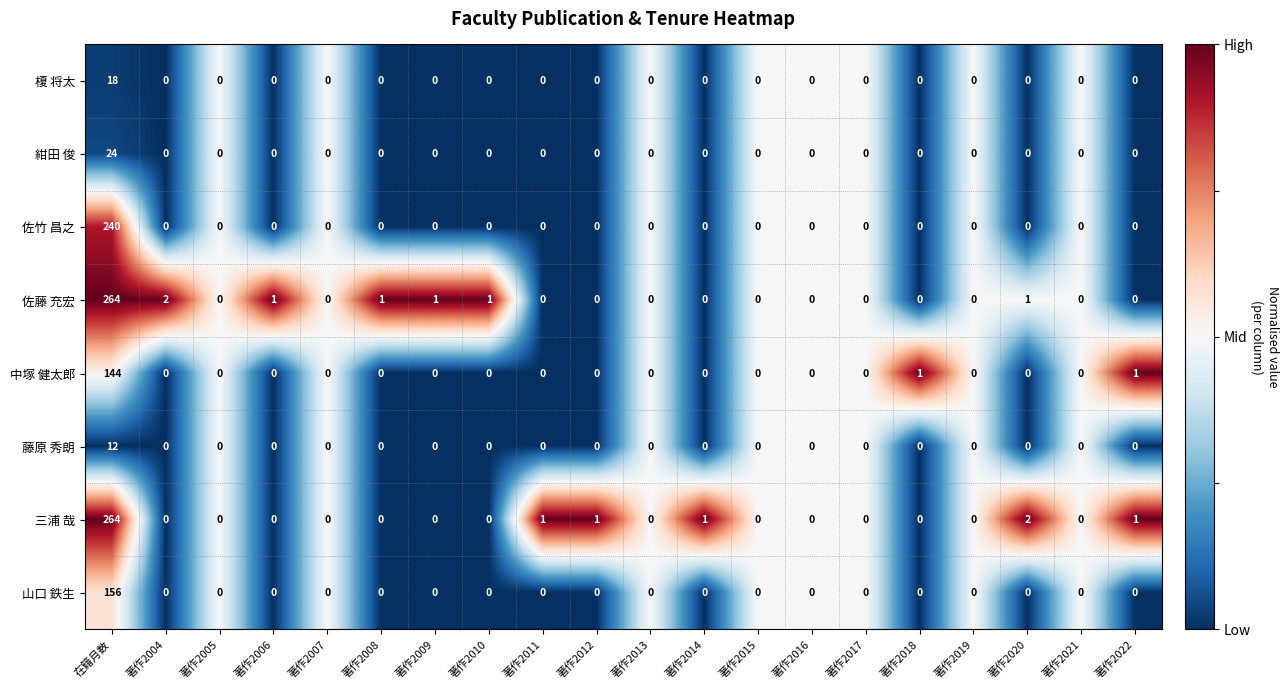

What is the maximum value for 中塚 健太郎?

144